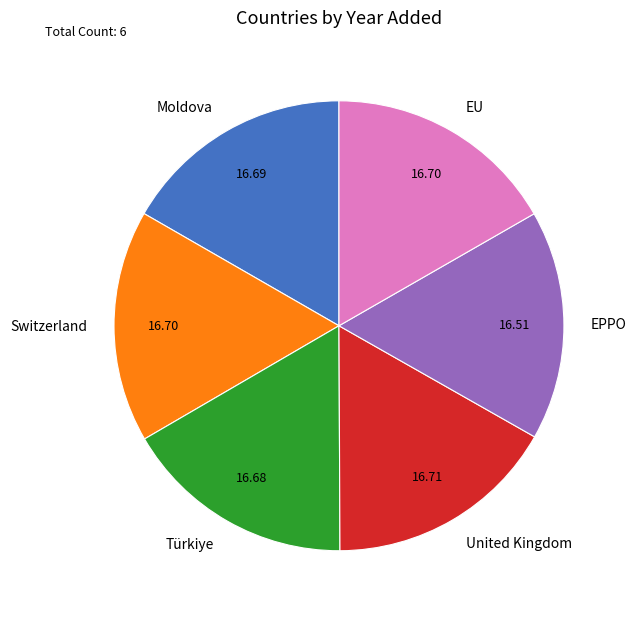

Is there any slice that represents more than half of the pie?

No